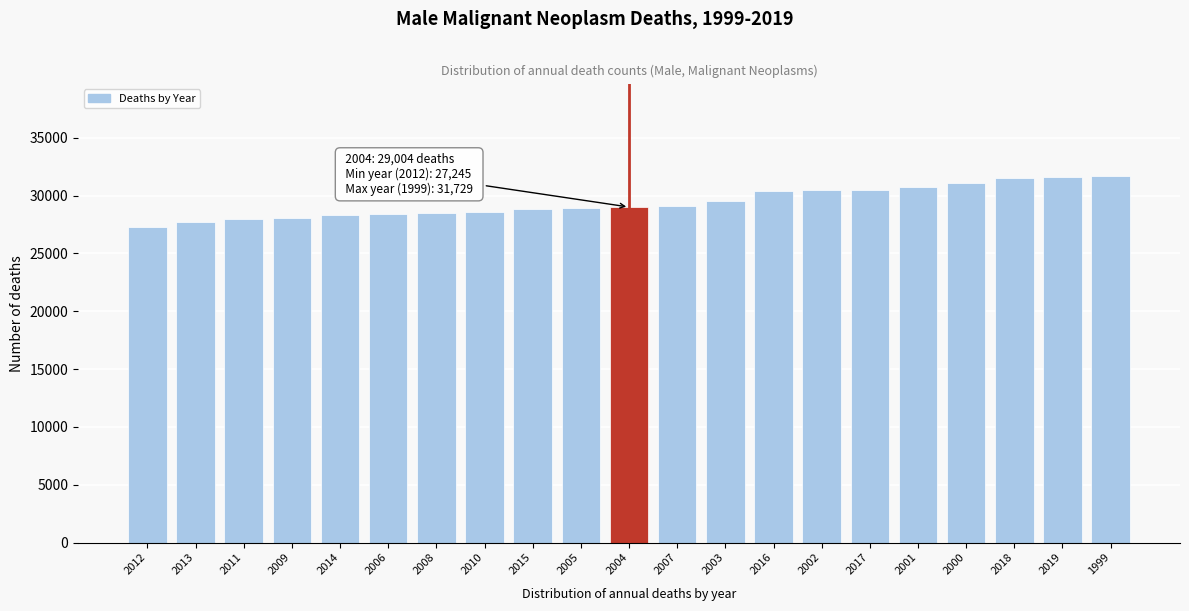

Is it true that the value at 2017 is 30488?

True